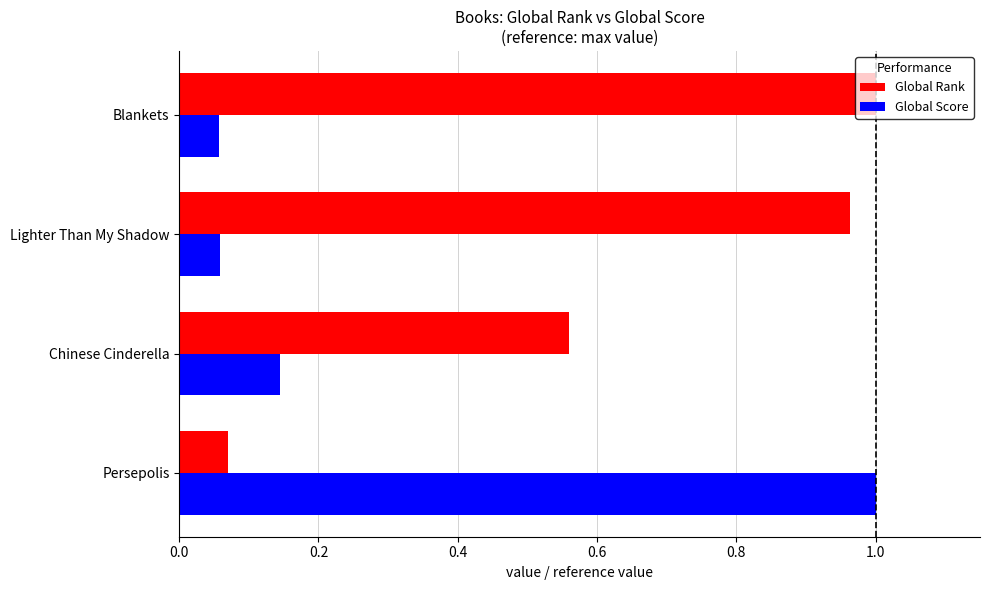

What is the difference between the maximum and minimum values in the Global Rank series?

0.9